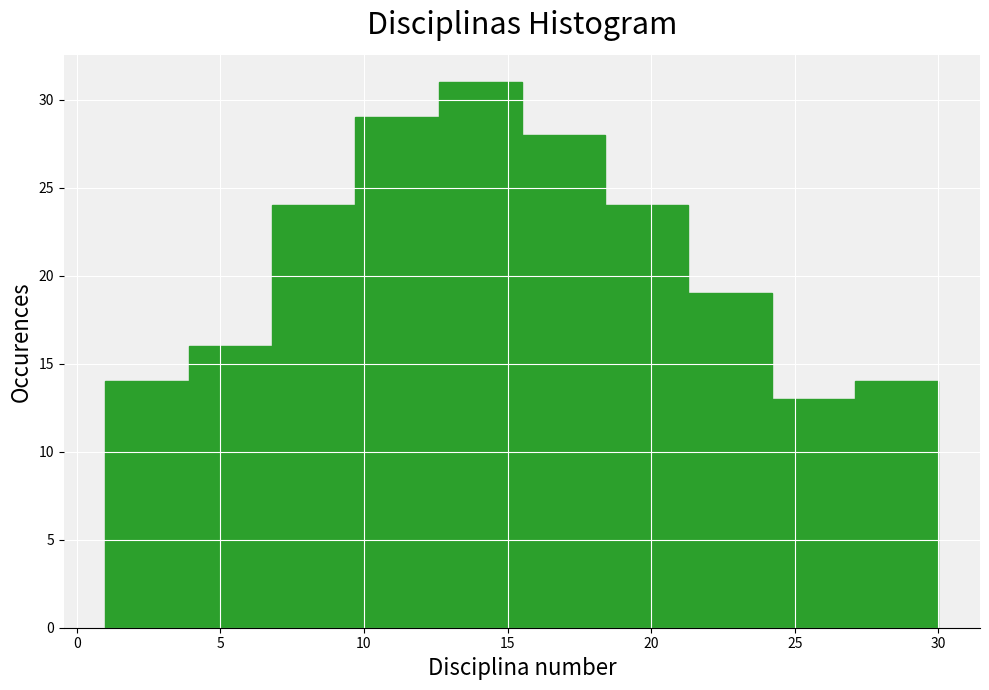

Reading left to right, list every bar in this chart as the range it spans on the x-axis followed by its height. Neither the bar edges nor the heights are printed on the chart, so give them approximately, as read against the axes.

1.0 to 3.9: 14
3.9 to 6.8: 16
6.8 to 9.7: 24
9.7 to 12.6: 29
12.6 to 15.5: 31
15.5 to 18.4: 28
18.4 to 21.3: 24
21.3 to 24.2: 19
24.2 to 27.1: 13
27.1 to 30.0: 14